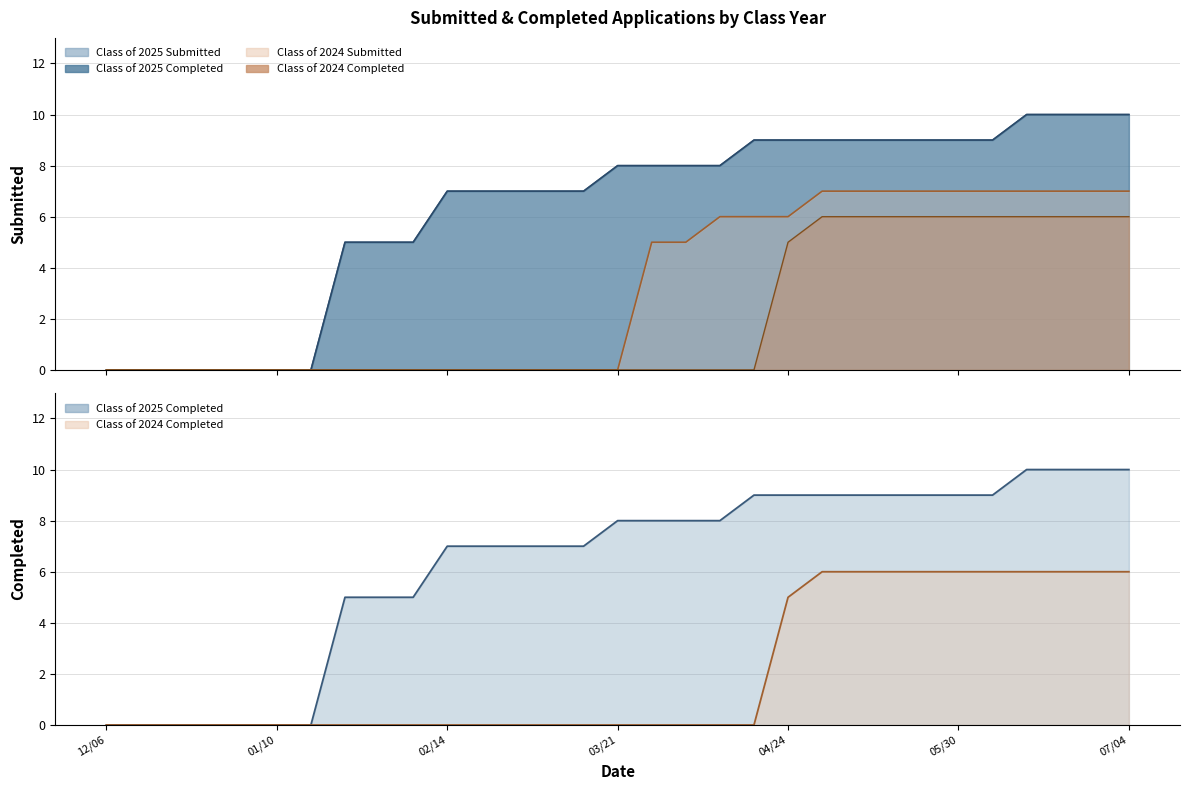

How many series are shown in this chart?

4